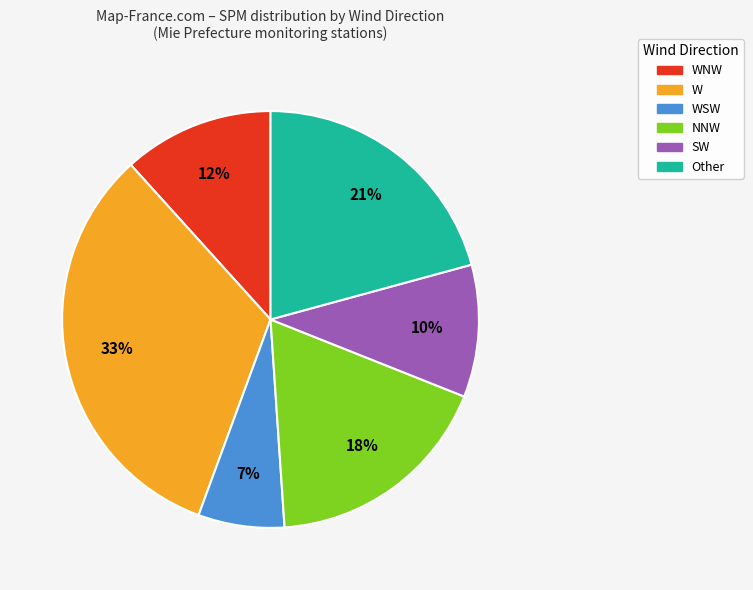

To the nearest percent, what is the average slice percentage?

17%